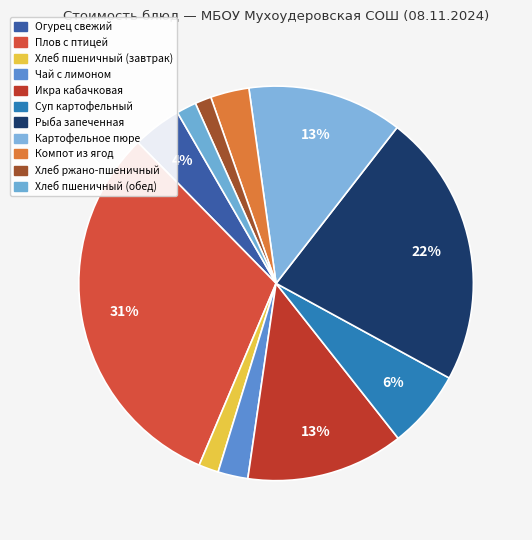

Is it true that Икра кабачковая is 13% of the pie?

True